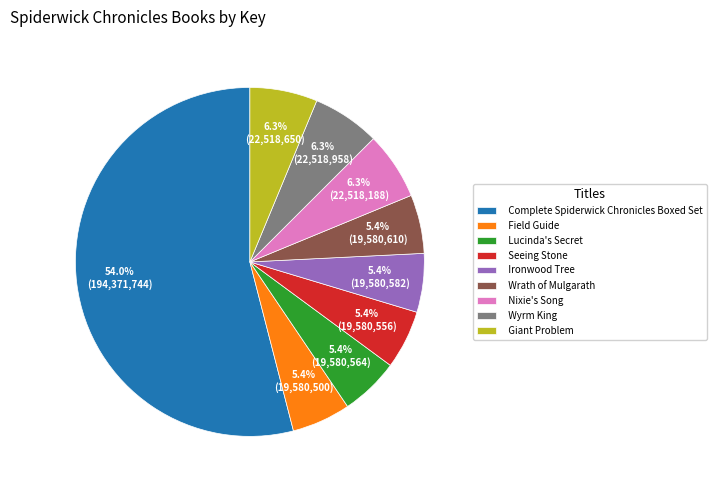

What is the largest slice in the pie chart?

Complete Spiderwick Chronicles Boxed Set